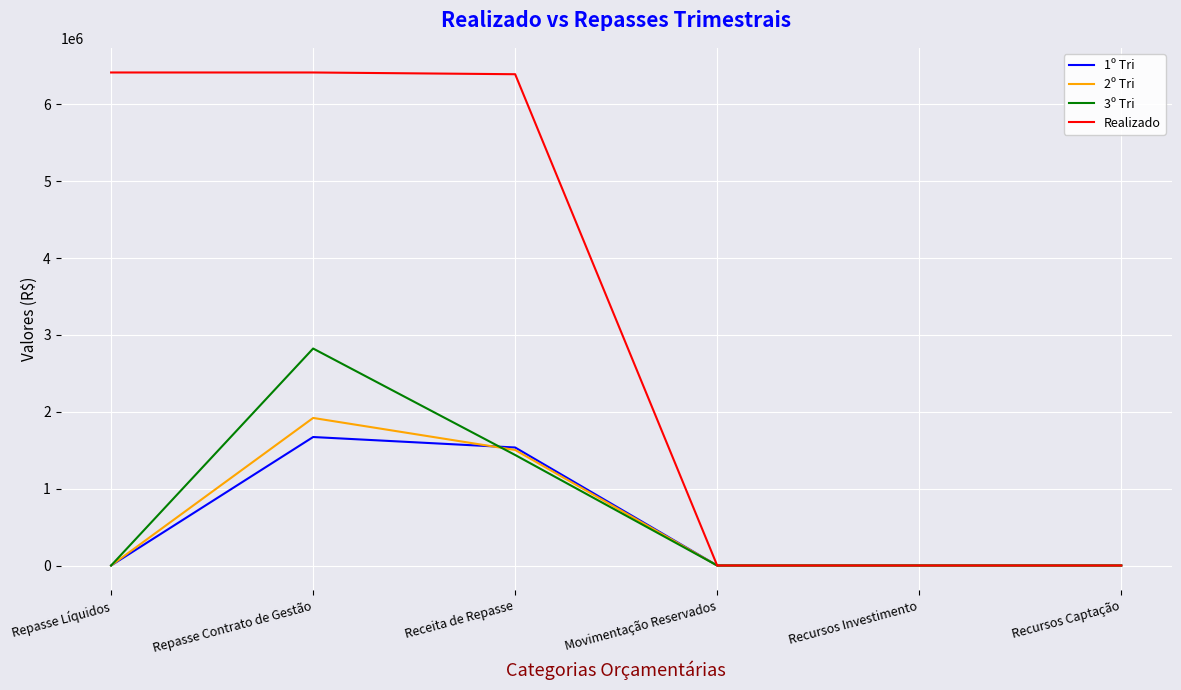

How many distinct data groups are displayed?

4